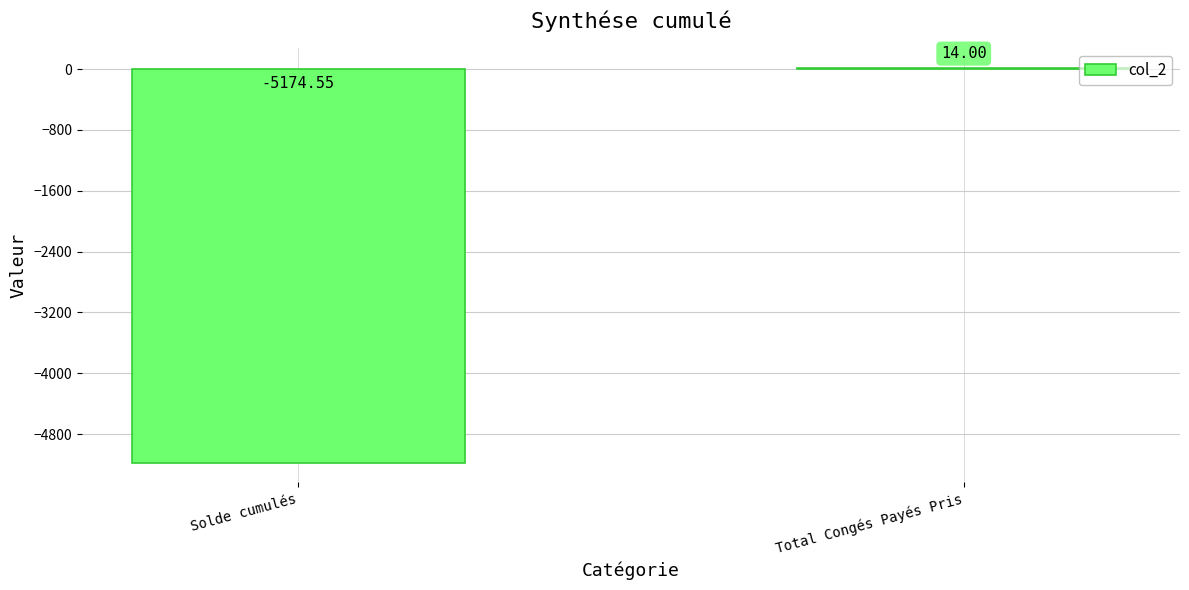

What is the maximum value shown in the chart?

14.0